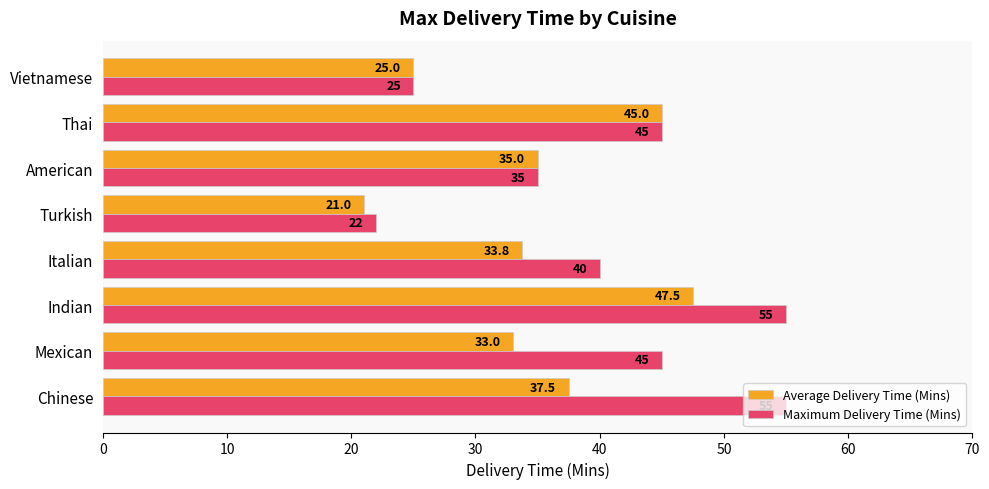

Which series has the widest spread of values?

Maximum Delivery Time (Mins)